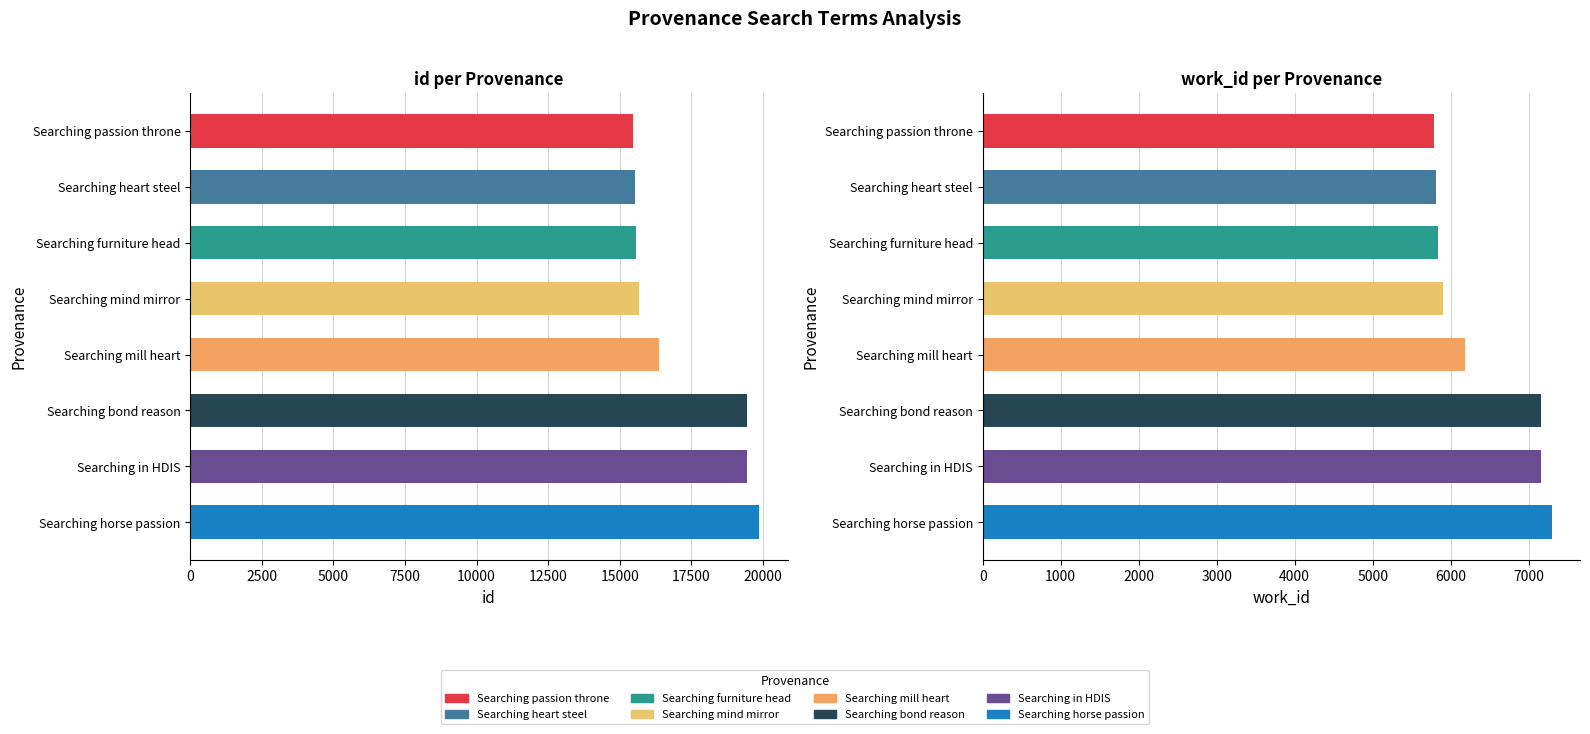

Which label corresponds to the largest value in the chart?

Searching horse passion